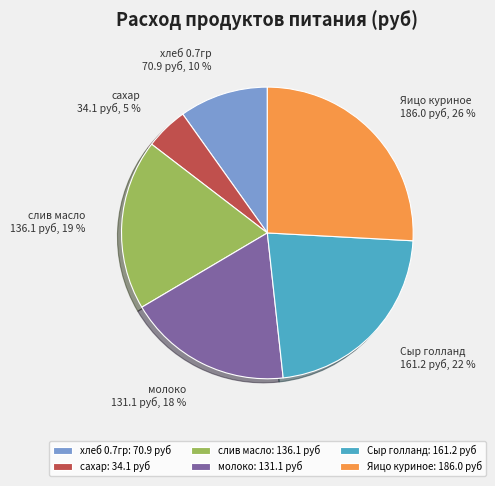

Which has a higher value, молоко or хлеб 0.7гр?

молоко